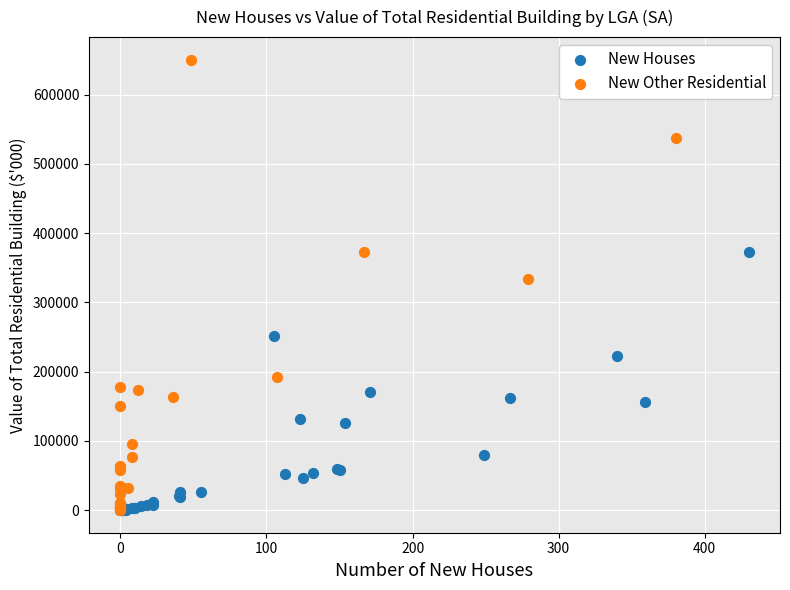

Which series has the widest spread of Y values?

New Other Residential